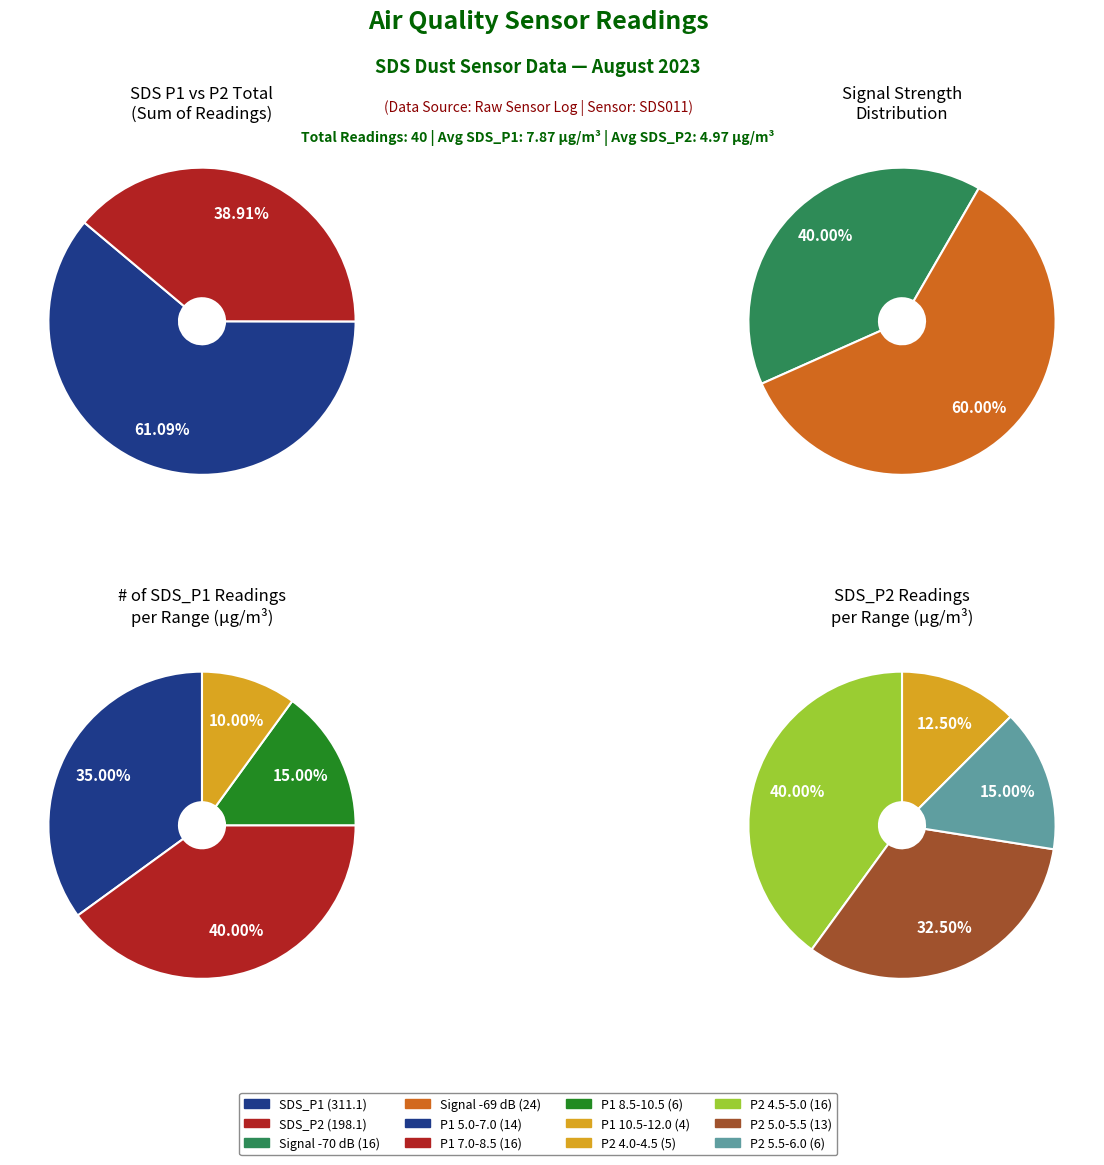

Rank the categories by SDS_P2 value from lowest to highest.

39, 9, 29, 31, 38, 8, 35, 3, 11, 34, 17, 32, 6, 37, 1, 5, 26, 30, 21, 0, 36, 27, 23, 33, 7, 13, 19, 28, 12, 22, 2, 10, 16, 24, 20, 4, 15, 14, 25, 18